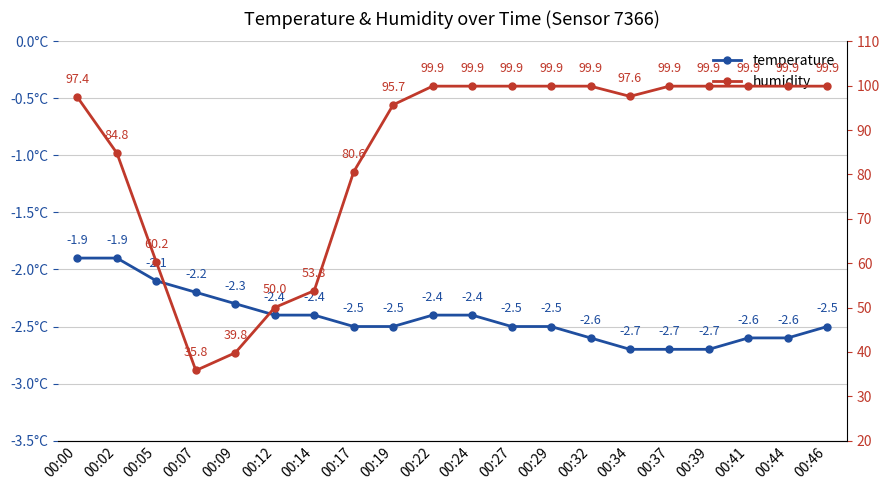

What is the value of the temperature point at the 11th from the left?

-2.4